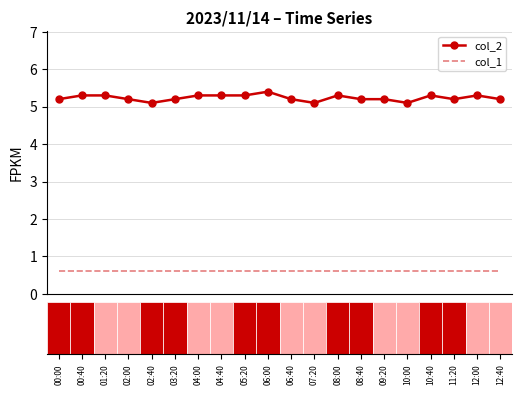

Reading left to right, what are all the values shown in this chart?

col_2: 5.2	5.3	5.3	5.2	5.1	5.2	5.3	5.3	5.3	5.4	5.2	5.1	5.3	5.2	5.2	5.1	5.3	5.2	5.3	5.2
col_1: 0.6	0.6	0.6	0.6	0.6	0.6	0.6	0.6	0.6	0.6	0.6	0.6	0.6	0.6	0.6	0.6	0.6	0.6	0.6	0.6